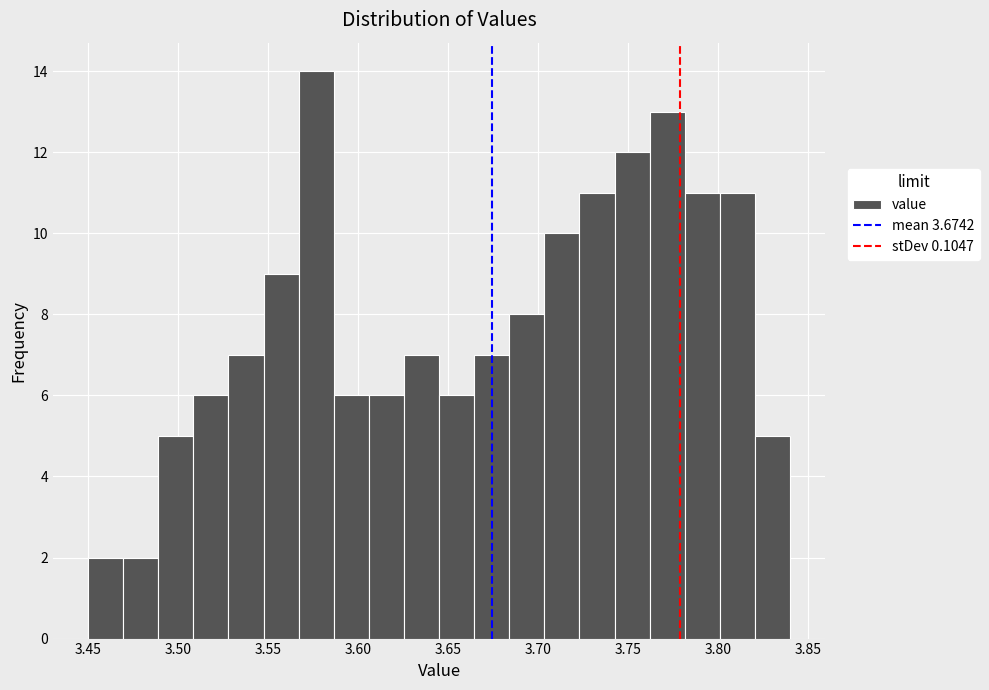

Around what value on the x-axis is the tallest bar? Give the approximate position of its centre, as read against the axis.

3.575